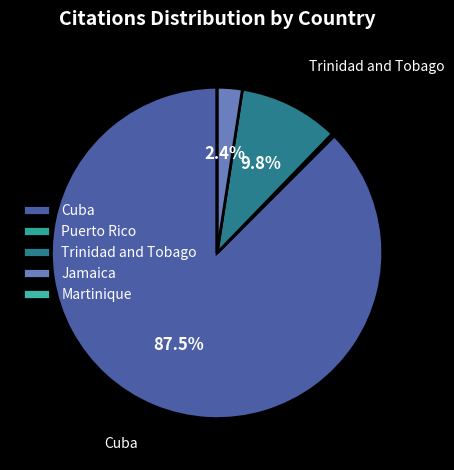

Which category has the smallest portion of the pie?

Martinique